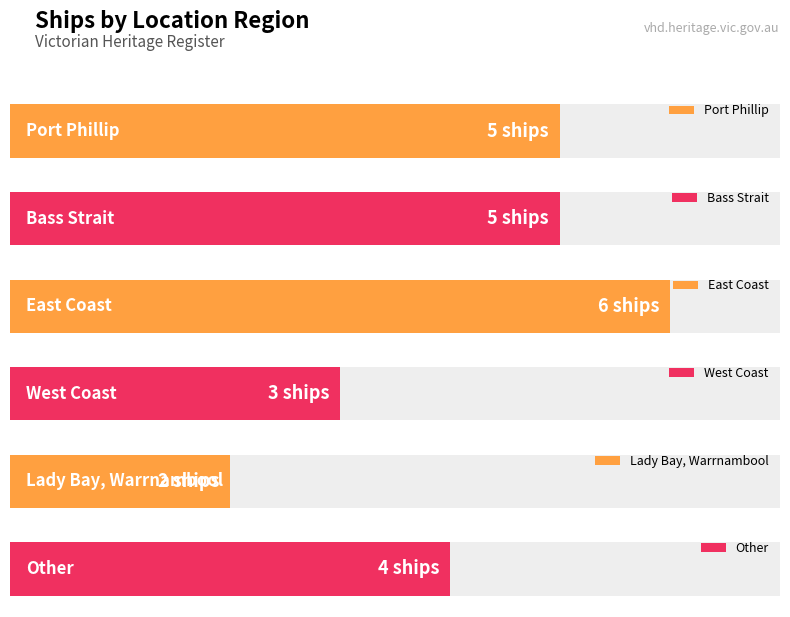

At which label does the data first exceed 5?

East Coast